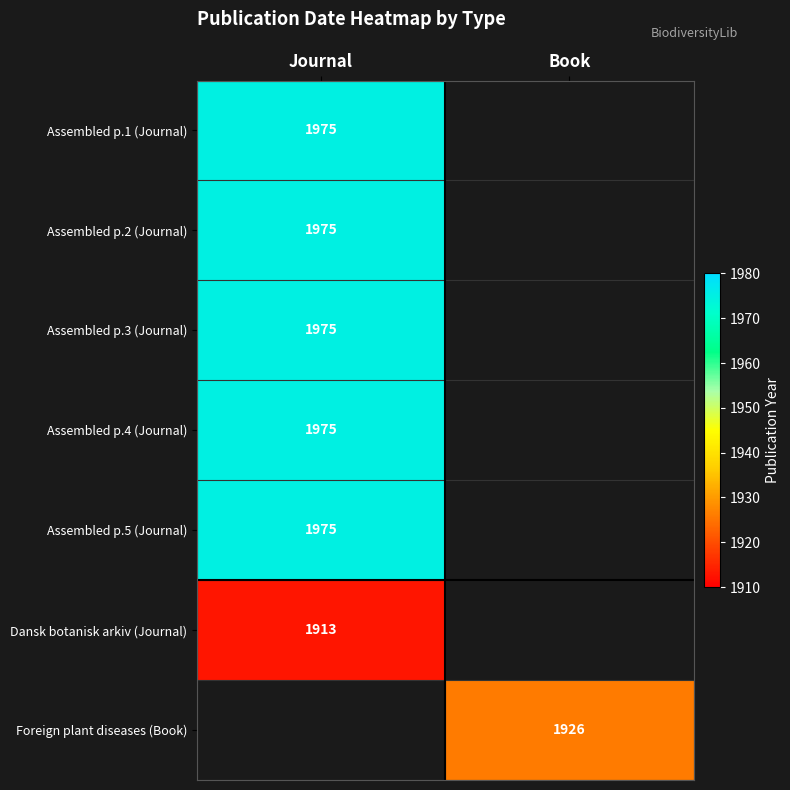

The value of Foreign plant diseases (Book) at Book is 3344. True or false?

False